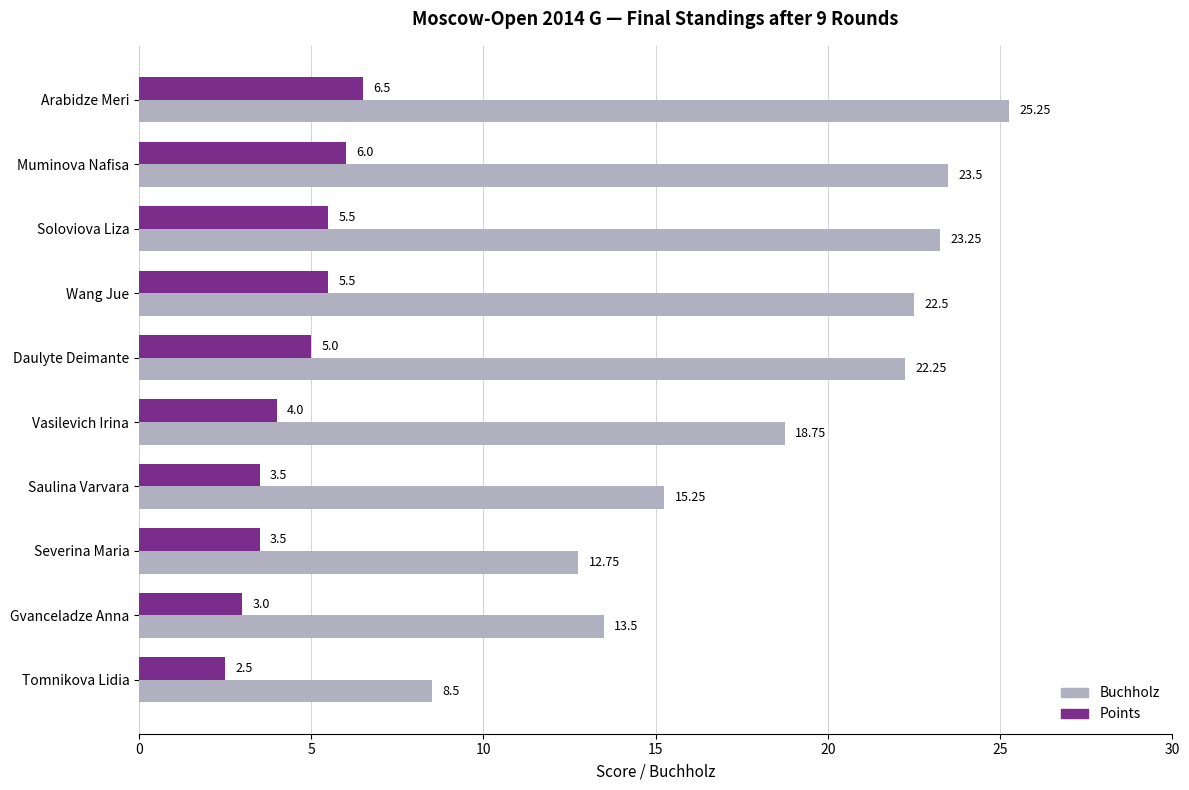

What are all the series names shown in the legend?

Buchholz, Points